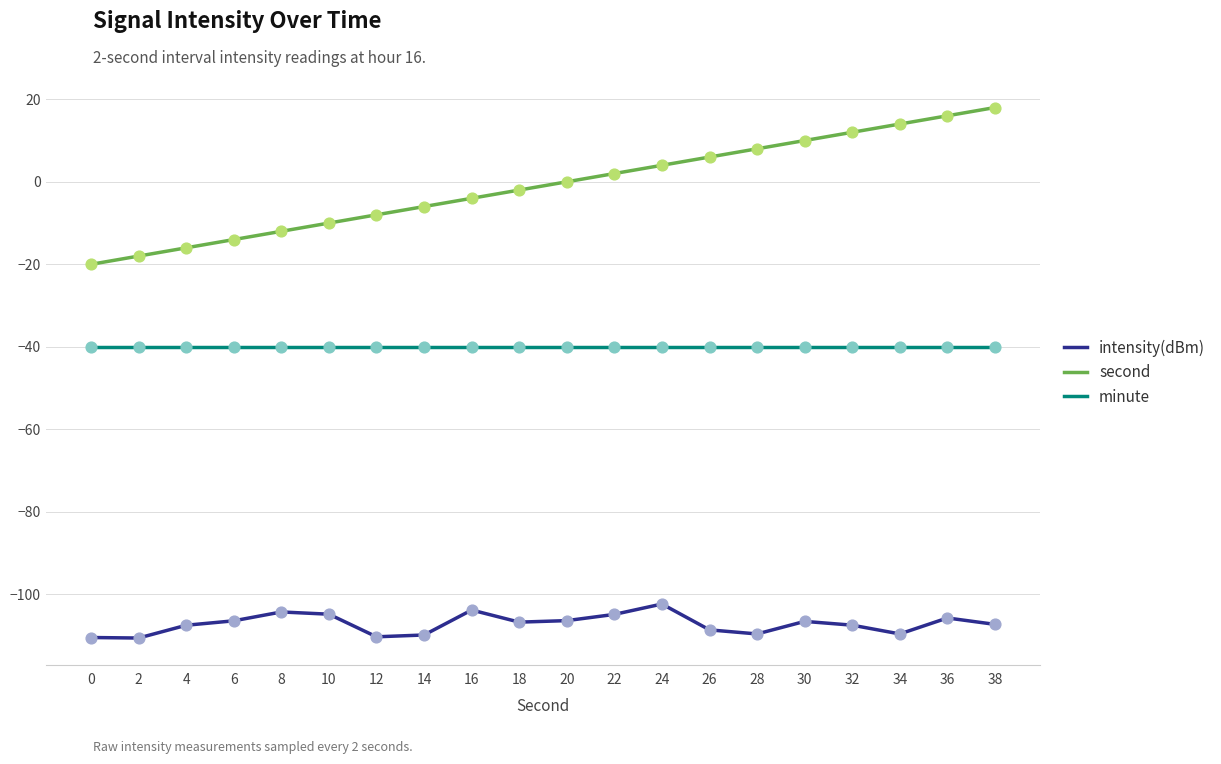

Is the value of second at 28 greater than the value of intensity(dBm) at 12?

Yes